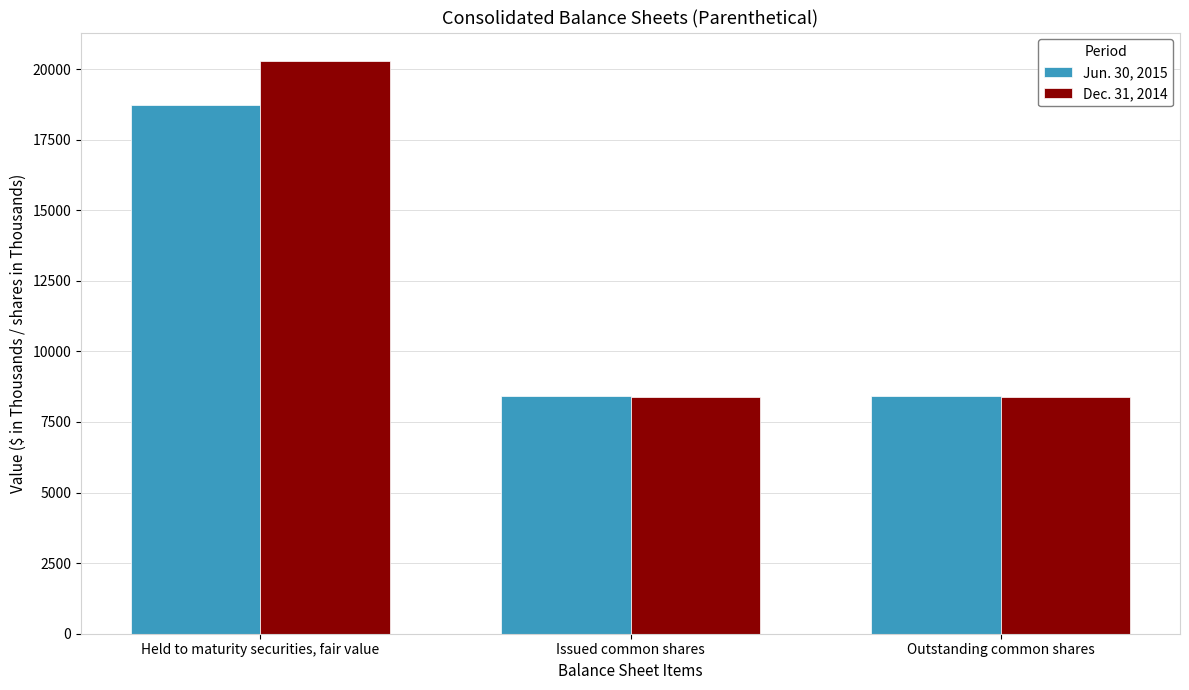

Rank the series by their maximum value, from highest to lowest.

Dec. 31, 2014, Jun. 30, 2015